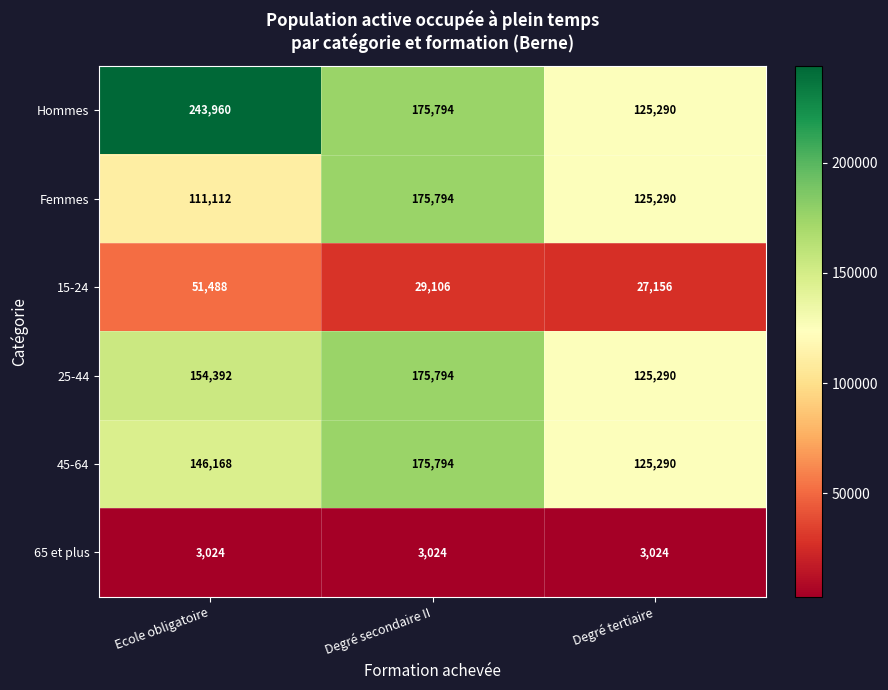

How many 45-64 values are between 125290 and 175794?

3